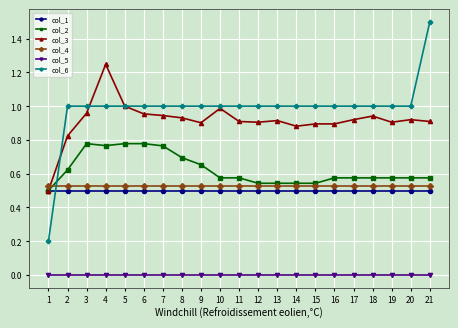

The col_2 series shows 0.2 at 17. True or false?

False